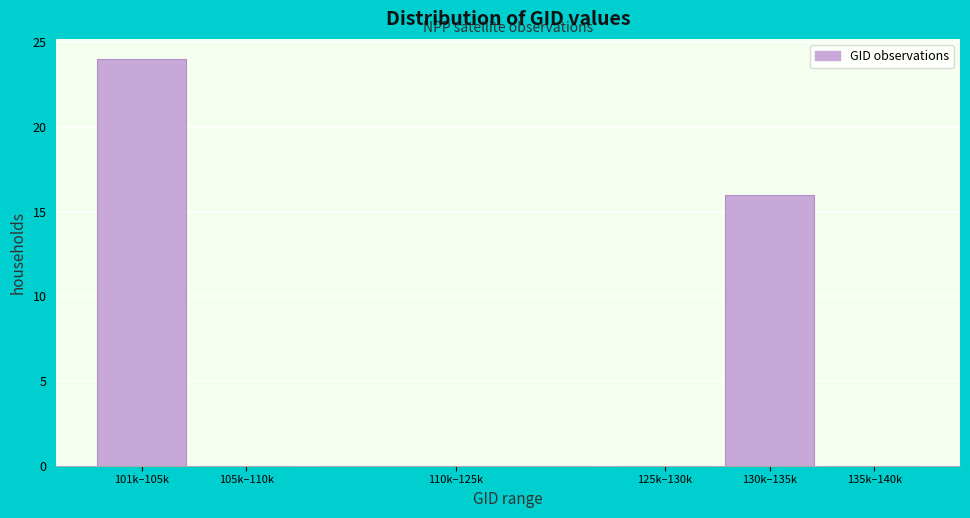

Reading left to right, transcribe all the data shown in this chart.

101k–105k=24	105k–110k=0	110k–125k=0	125k–130k=0	130k–135k=16	135k–140k=0